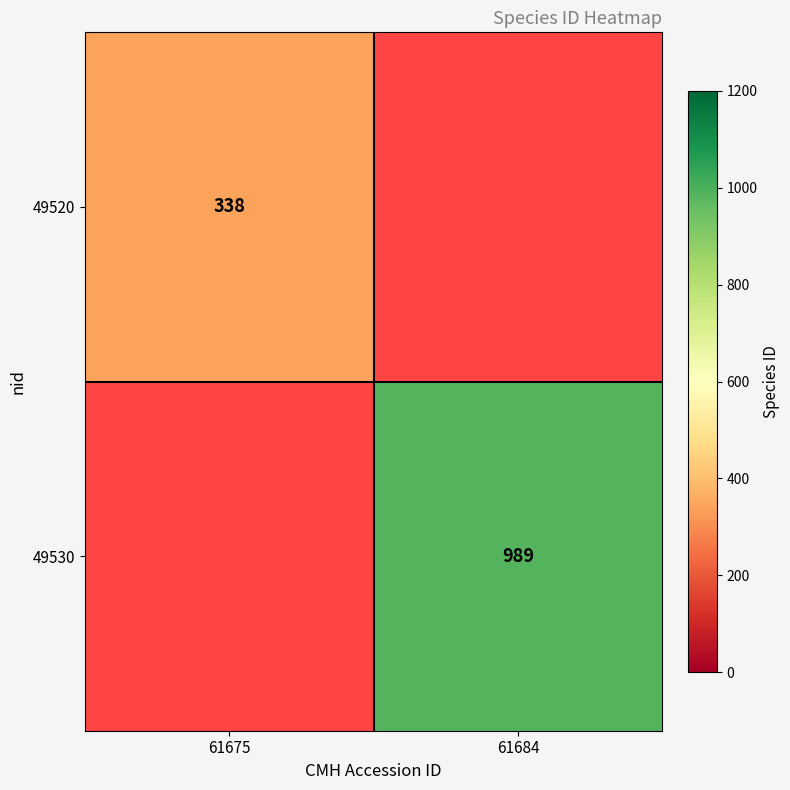

True or false: 49530 has a value of 656 at 61684.

False